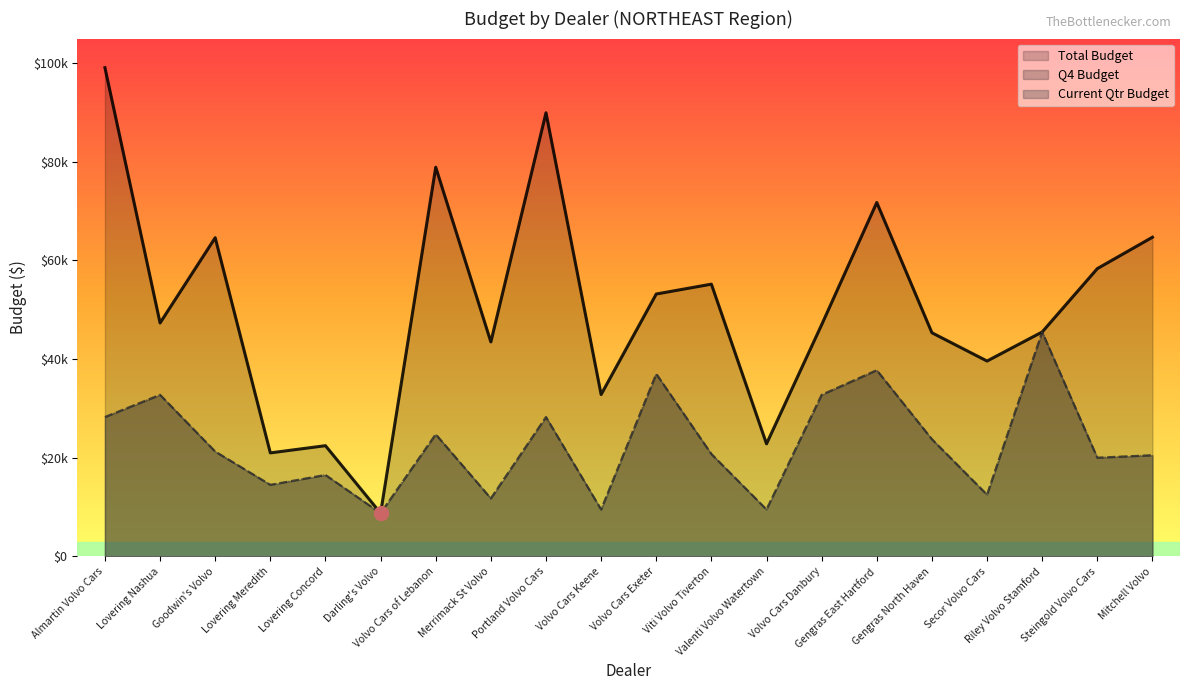

What is the label of the 11th point from the left?

Volvo Cars Exeter